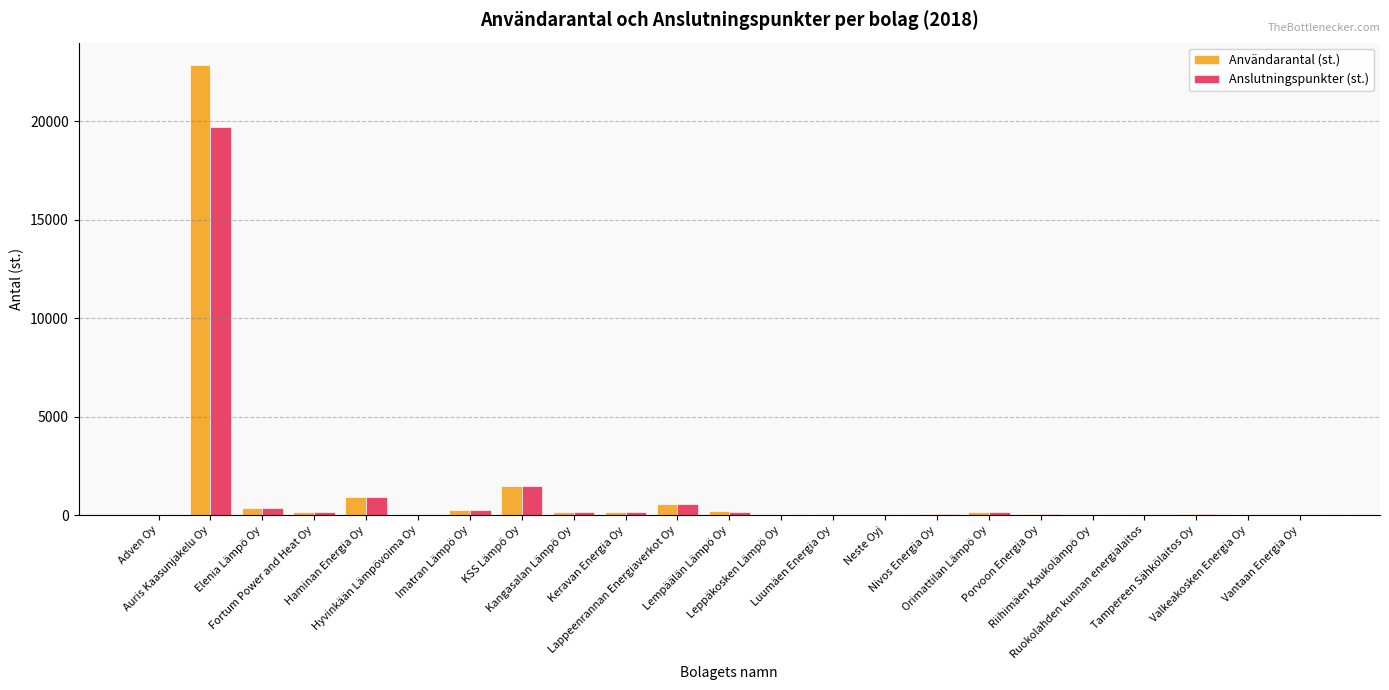

What is the highest value of the Anslutningspunkter (st.) series?

19712